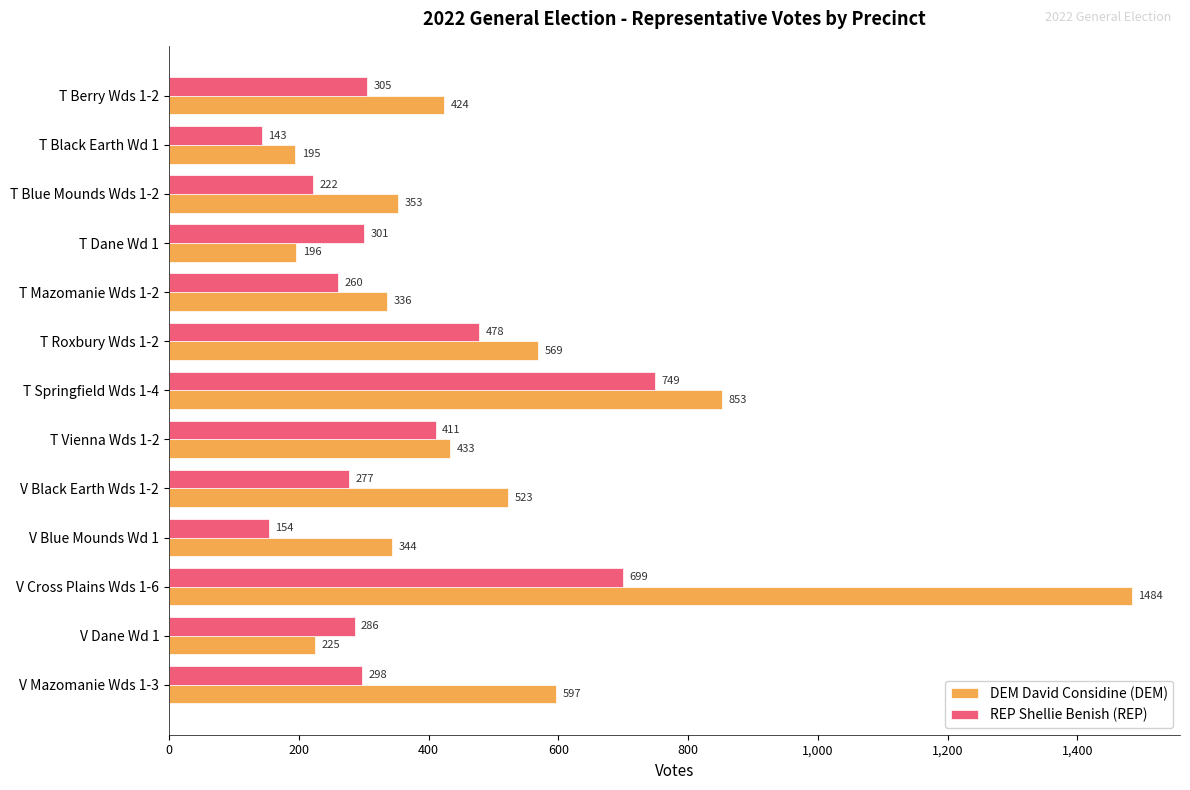

Which series has the widest spread of values?

DEM David Considine (DEM)